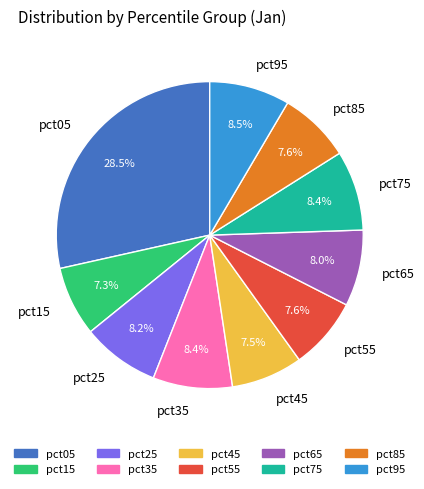

To the nearest percent, what is the combined percentage of pct15 and pct35?

16%